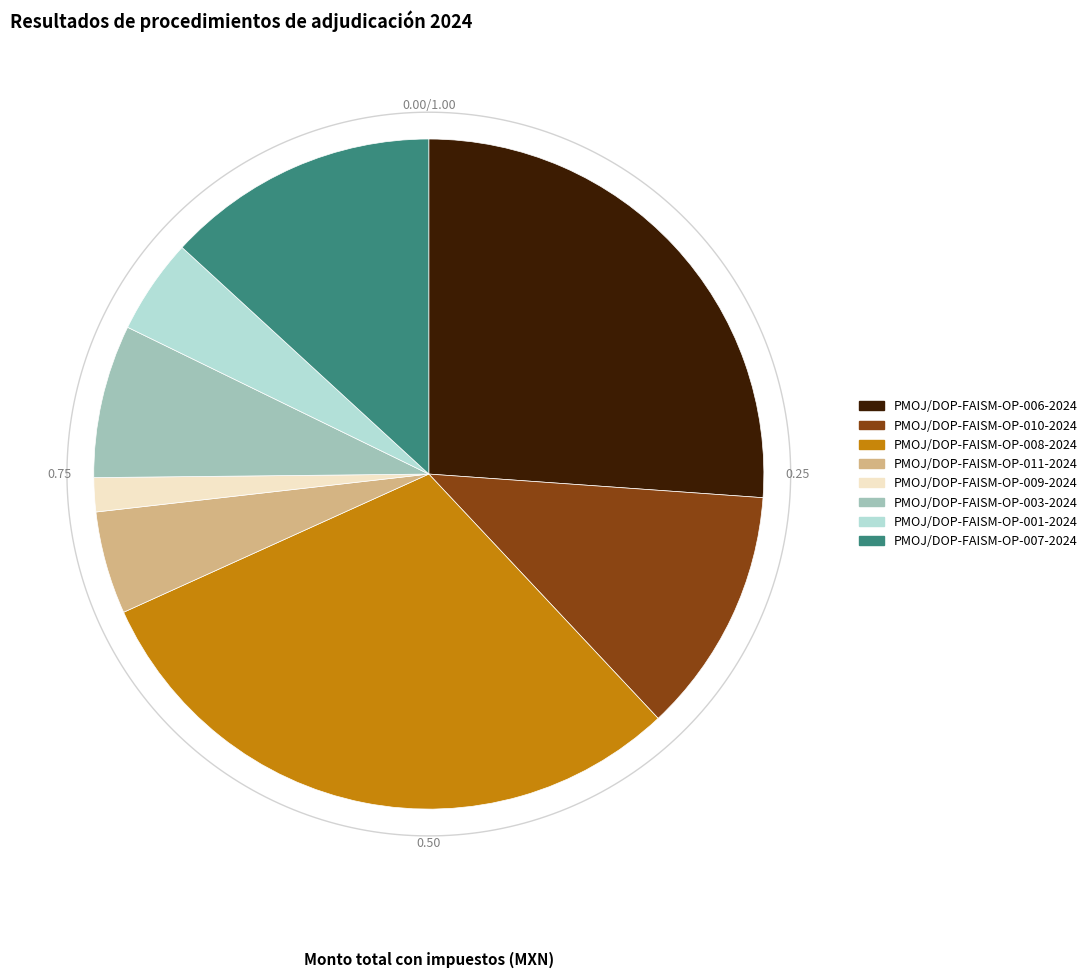

Which category has the smallest portion of the pie?

PMOJ/DOP-FAISM-OP-009-2024